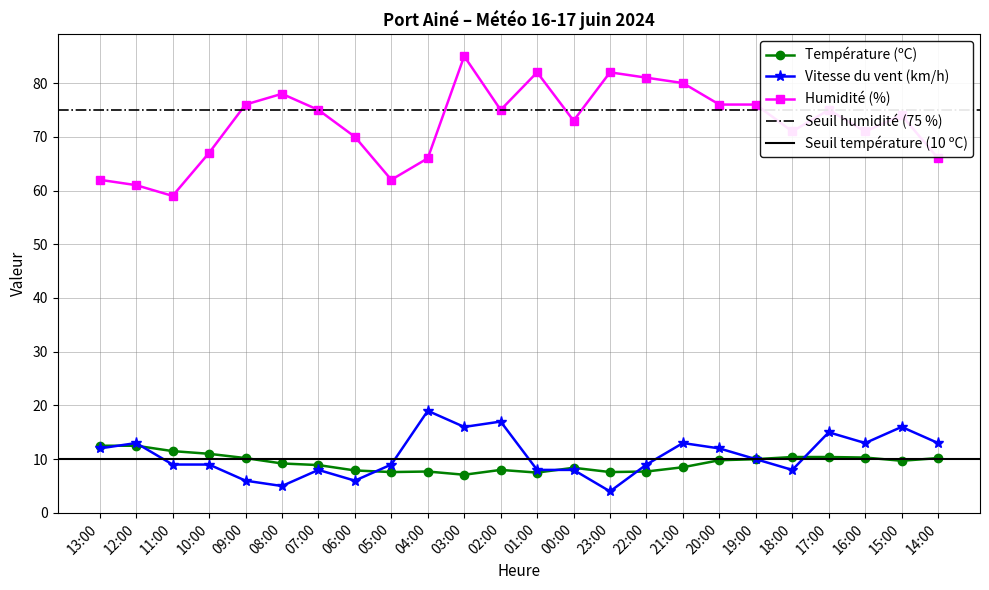

Reading right to left, transcribe all the data shown in this chart.

Température (ºC): 14:00=10.2	15:00=9.7	16:00=10.3	17:00=10.4	18:00=10.4	19:00=10.0	20:00=9.8	21:00=8.5	22:00=7.7	23:00=7.6	00:00=8.4	01:00=7.5	02:00=8.0	03:00=7.1	04:00=7.7	05:00=7.6	06:00=7.9	07:00=8.9	08:00=9.2	09:00=10.2	10:00=11.0	11:00=11.5	12:00=12.5	13:00=12.5
Vitesse du vent (km/h): 14:00=13.0	15:00=16.0	16:00=13.0	17:00=15.0	18:00=8.0	19:00=10.0	20:00=12.0	21:00=13.0	22:00=9.0	23:00=4.0	00:00=8.0	01:00=8.0	02:00=17.0	03:00=16.0	04:00=19.0	05:00=9.0	06:00=6.0	07:00=8.0	08:00=5.0	09:00=6.0	10:00=9.0	11:00=9.0	12:00=13.0	13:00=12.0
Humidité (%): 14:00=66.0	15:00=74.0	16:00=71.0	17:00=75.0	18:00=71.0	19:00=76.0	20:00=76.0	21:00=80.0	22:00=81.0	23:00=82.0	00:00=73.0	01:00=82.0	02:00=75.0	03:00=85.0	04:00=66.0	05:00=62.0	06:00=70.0	07:00=75.0	08:00=78.0	09:00=76.0	10:00=67.0	11:00=59.0	12:00=61.0	13:00=62.0